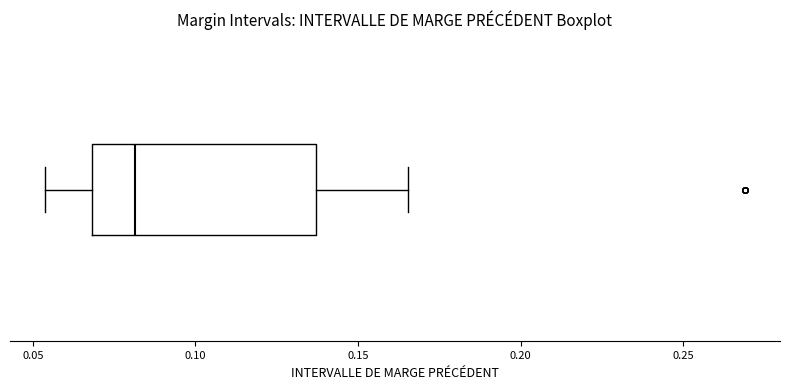

Read this box plot against the x-axis: the position of the median line, the range covered by the box, and the ends of both whiskers. The values are not printed on the chart, so give them approximately, as read against the axis.

median 0.080, box 0.070 to 0.135, whiskers 0.055 to 0.165